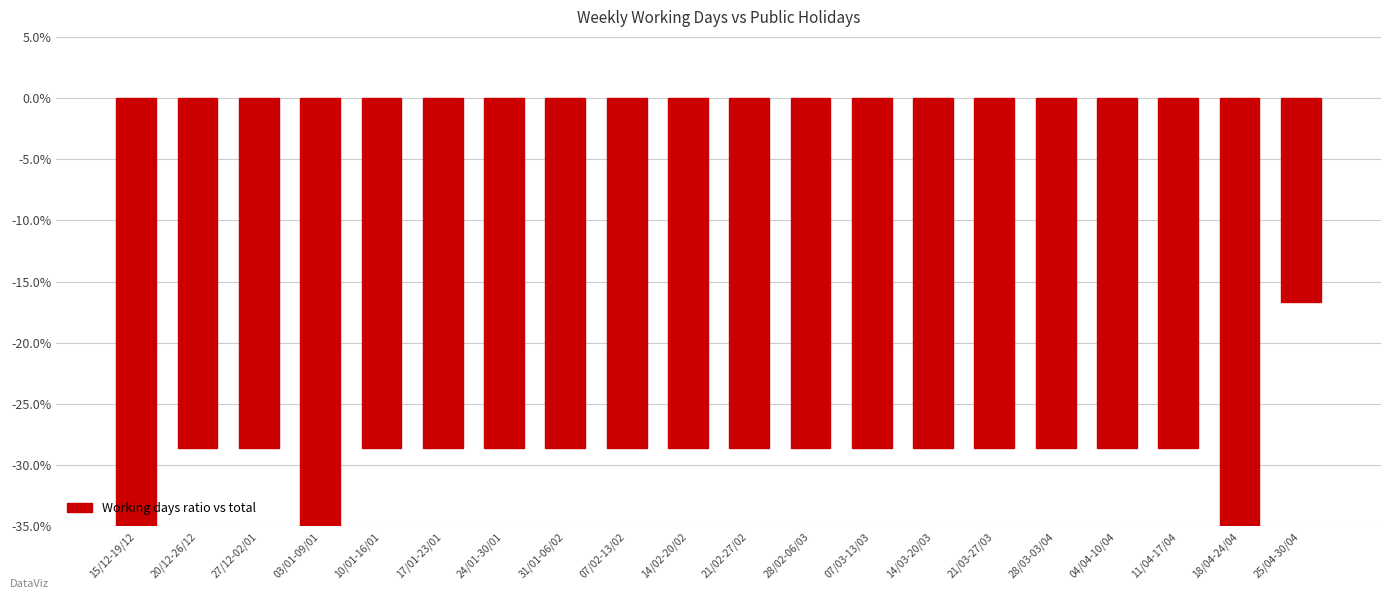

What is the sum of all values?

-599.5